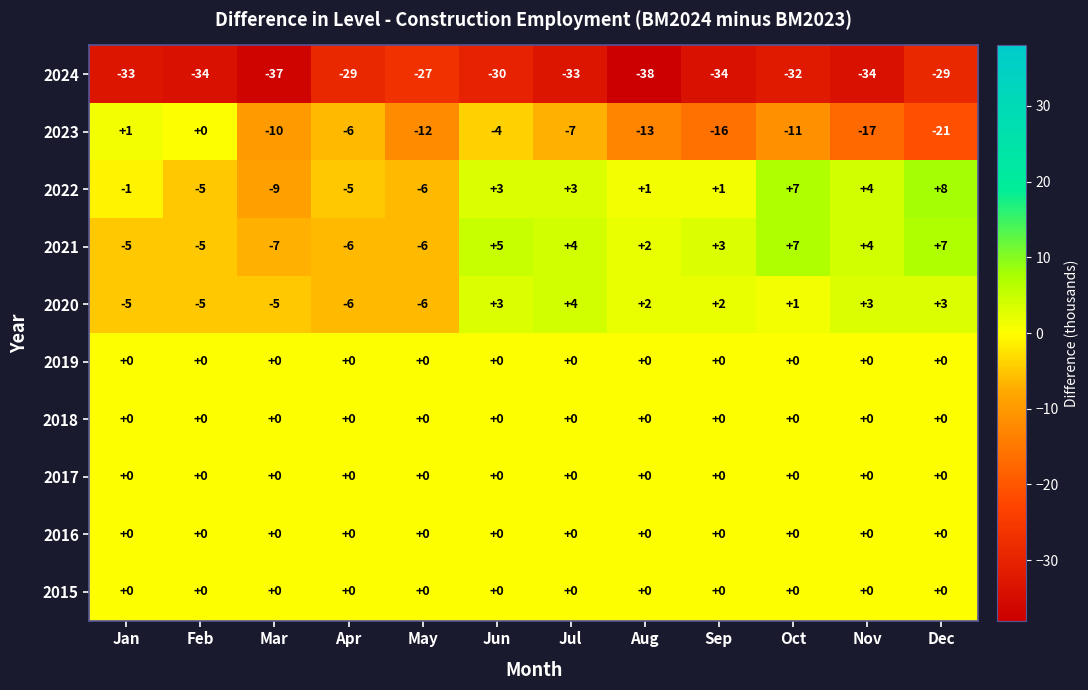

Between Mar and Apr, which series saw the biggest shift?

2024